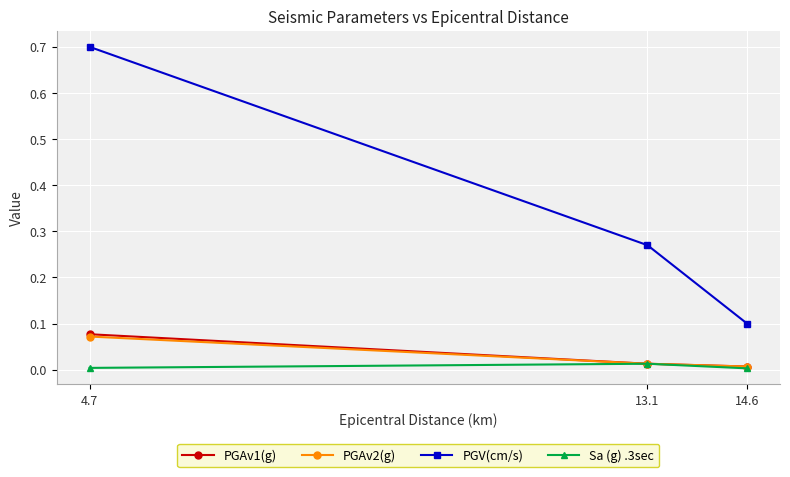

Between 4.7 and 13.1, which series saw the biggest shift?

PGV(cm/s)